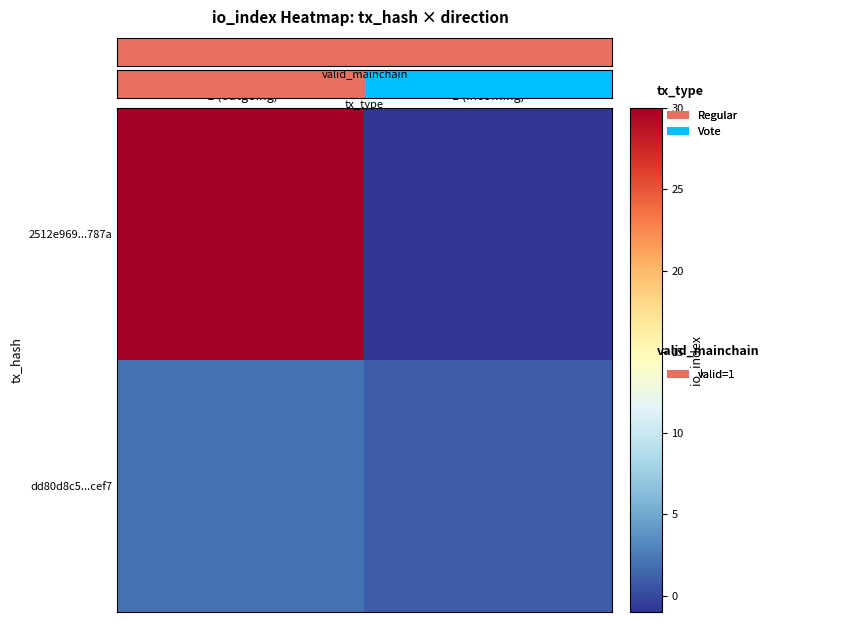

Which has a higher value, -1 (outgoing) or 1 (incoming)?

-1 (outgoing)